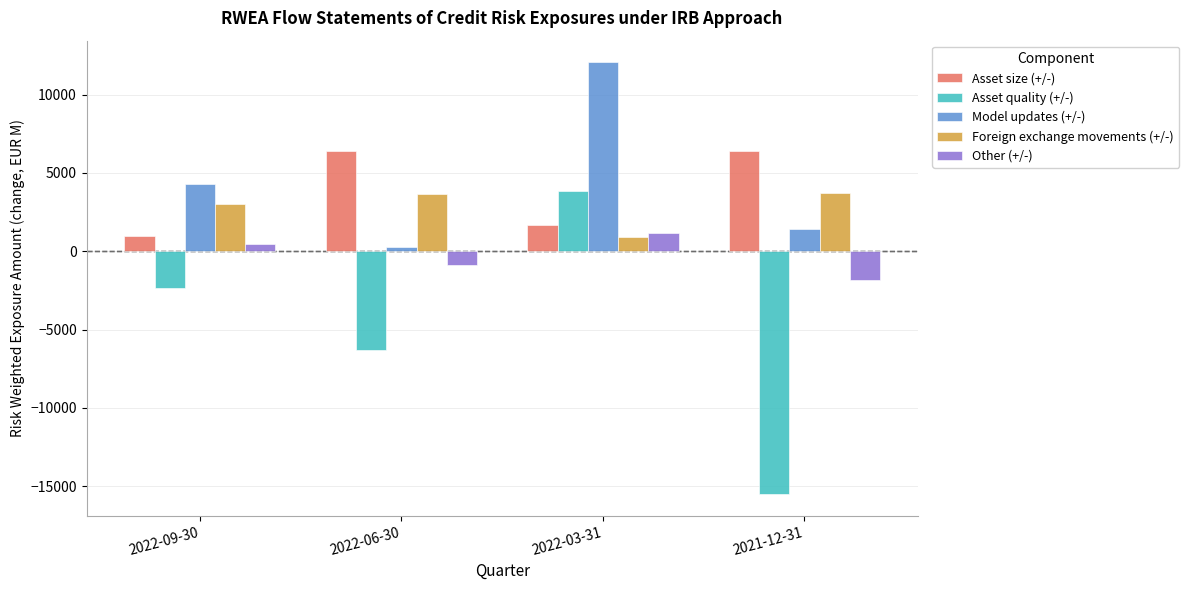

Are the bars horizontal?

No